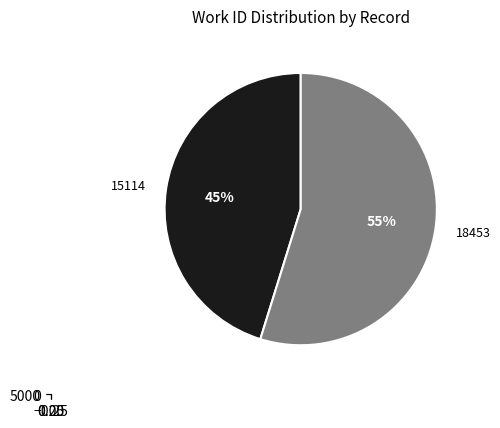

How many slices are in this pie chart?

2